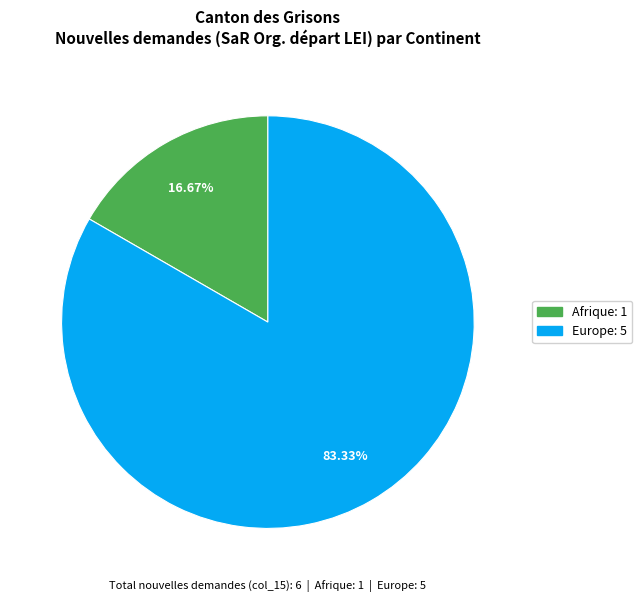

Is there any slice that represents more than half of the pie?

Yes